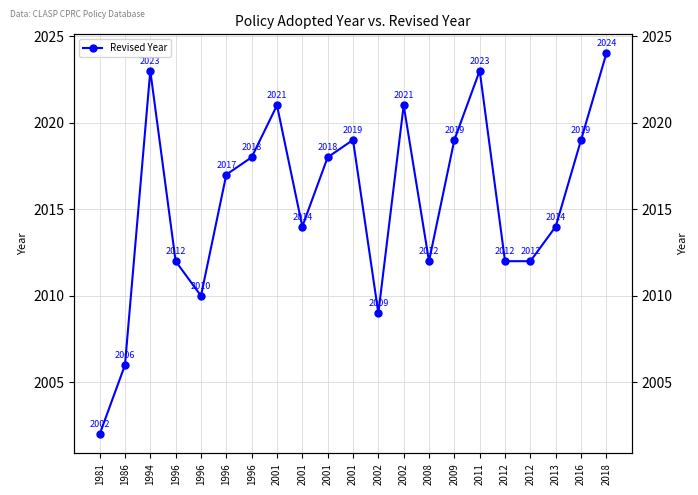

What is the sum of all values?

42325